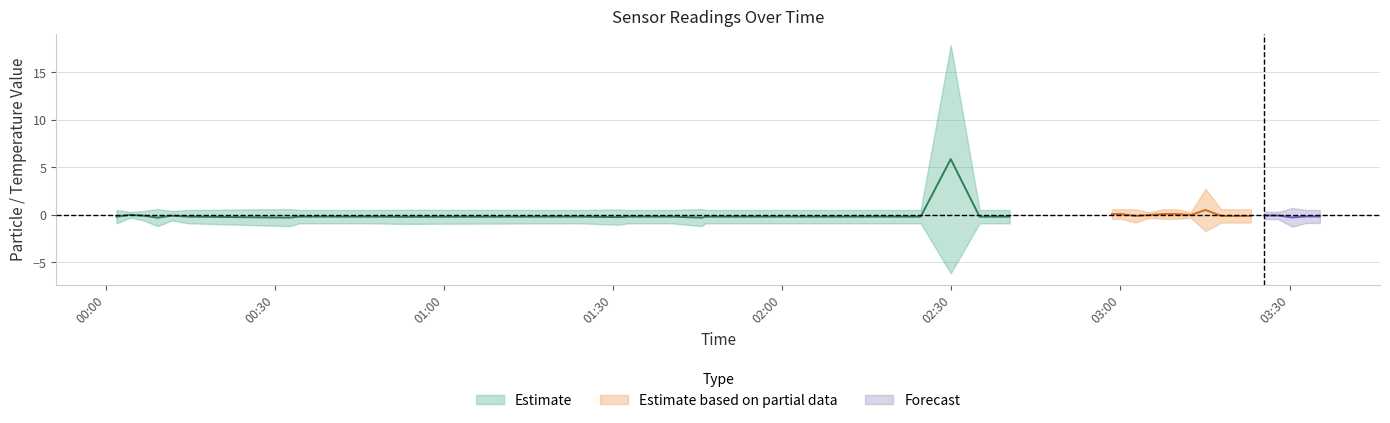

At which category is the sum across all series the highest?

2021/09/30 02:29:54